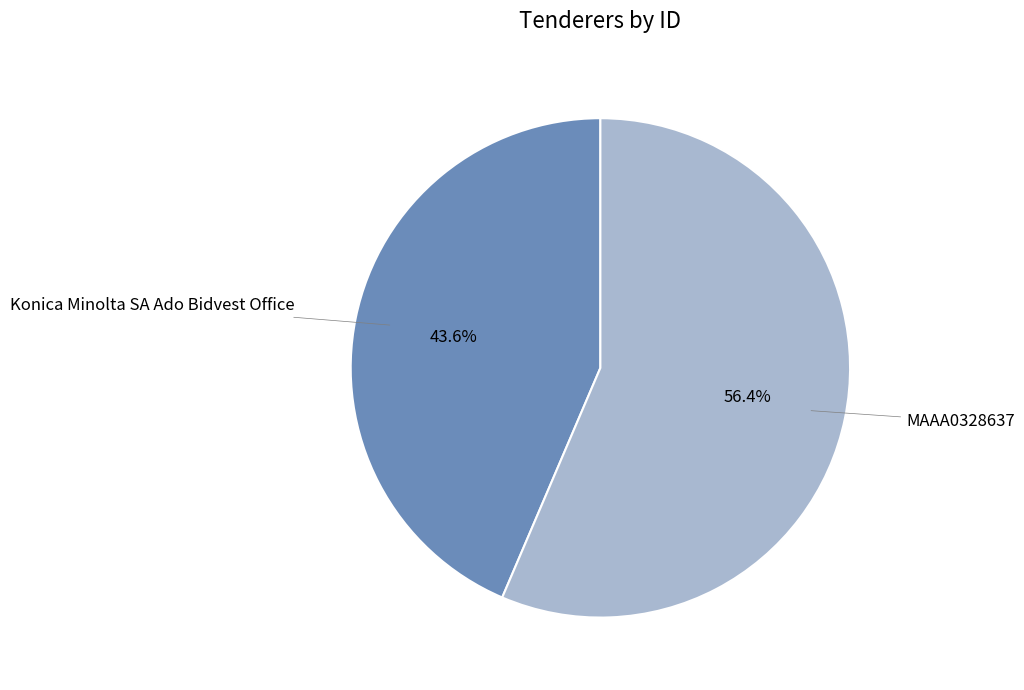

Which category has the smallest portion of the pie?

Konica Minolta SA Ado Bidvest Office